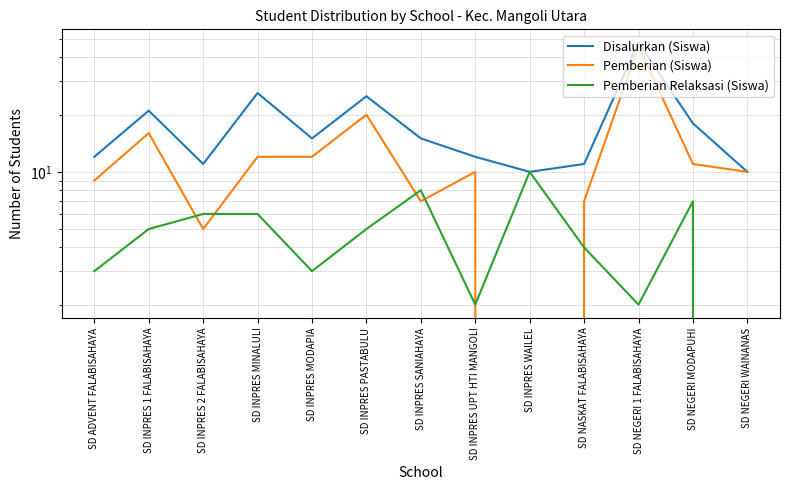

At SD INPRES PASTABULU, list the series in order from smallest to largest.

Pemberian Relaksasi (Siswa), Pemberian (Siswa), Disalurkan (Siswa)